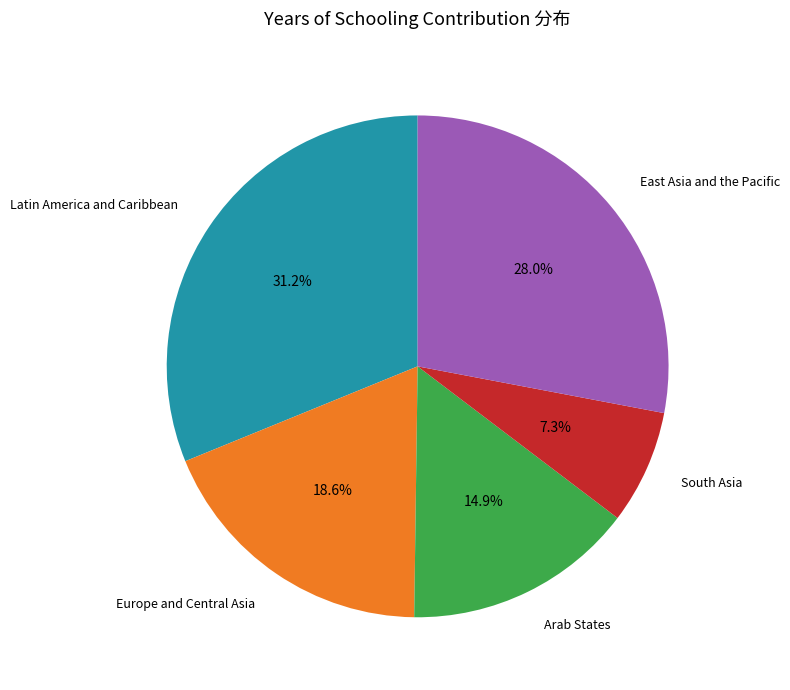

Is there any slice that represents more than half of the pie?

No